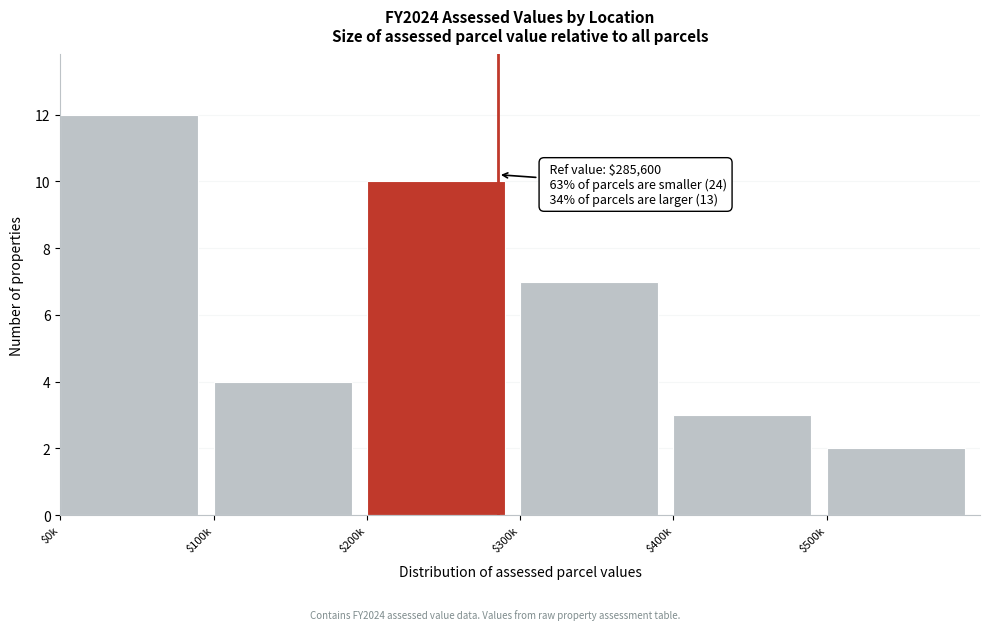

Reading left to right, extract all data points from this chart.

12	4	10	7	3	2